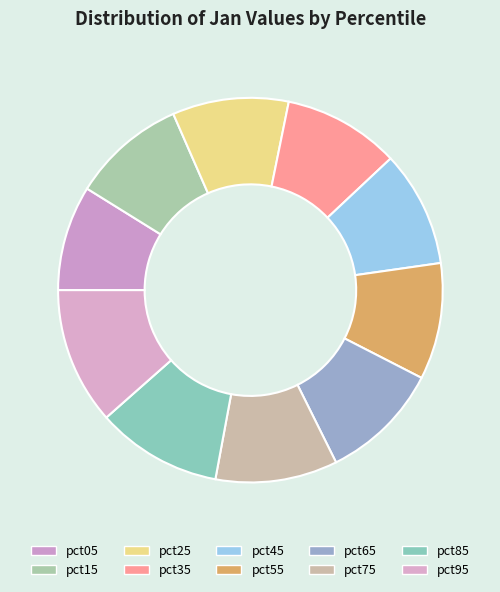

The pct25 slice represents 10% of the pie. True or false?

True